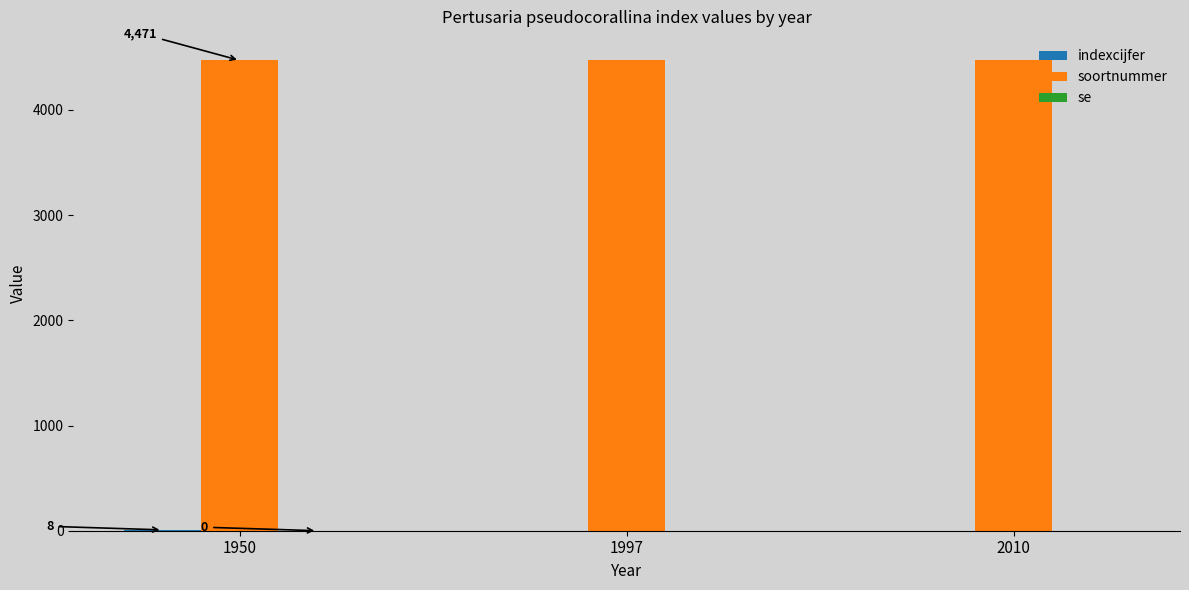

What is the spread (max minus min) of values at 1950?

4463